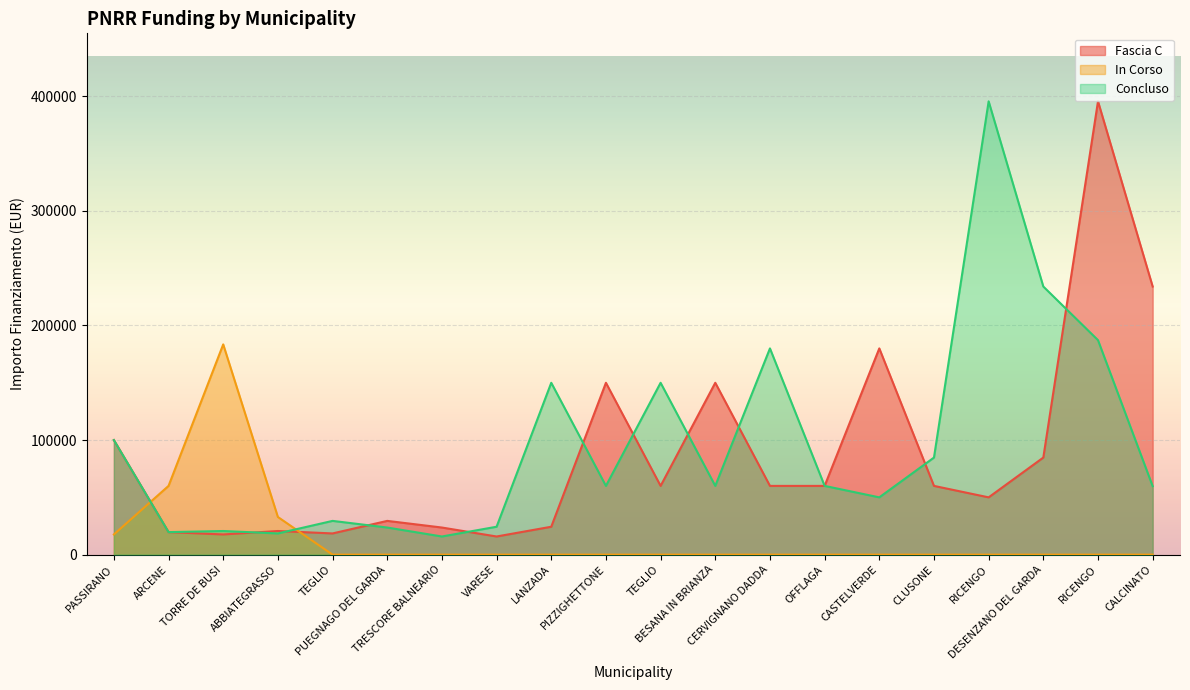

At which label does Fascia C reach its minimum?

VARESE